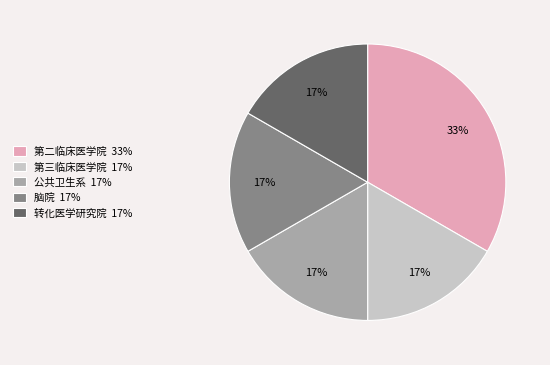

Is it true that 第二临床医学院 33% is 46% of the pie?

False